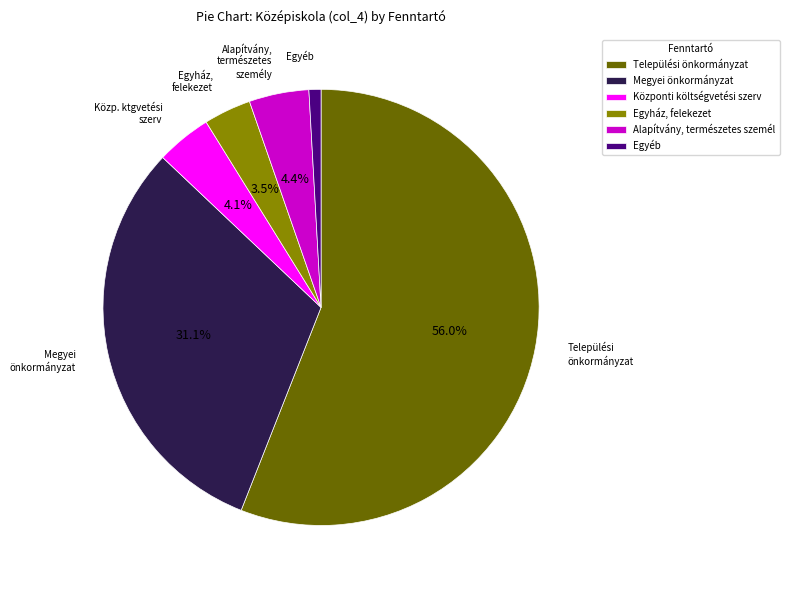

Does Központi költségvetési szerv account for over 50% of the chart?

No